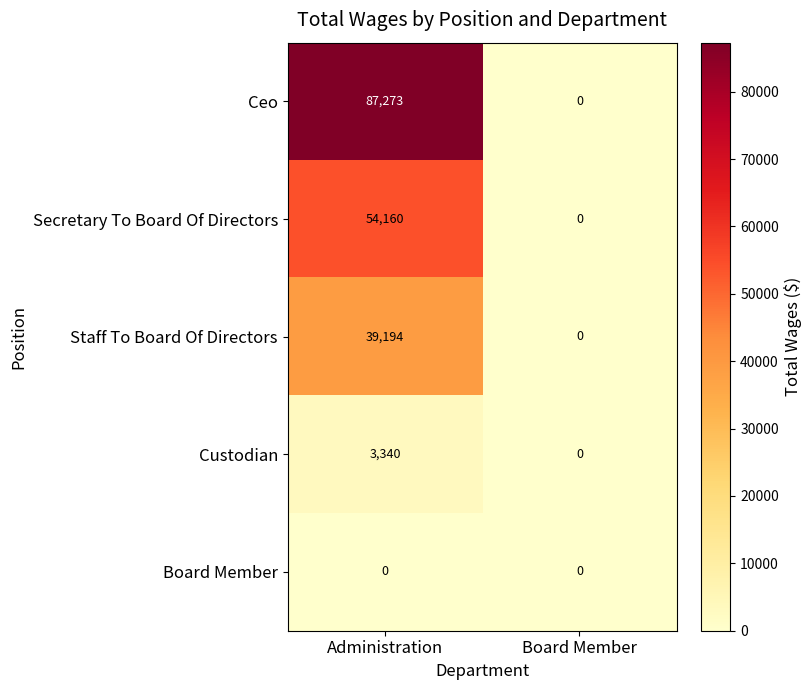

Reading left to right, what are all the values shown in this chart?

Ceo: Administration=87273	Board Member=0
Secretary To Board Of Directors: Administration=54160	Board Member=0
Staff To Board Of Directors: Administration=39194	Board Member=0
Custodian: Administration=3340	Board Member=0
Board Member: Administration=0	Board Member=0